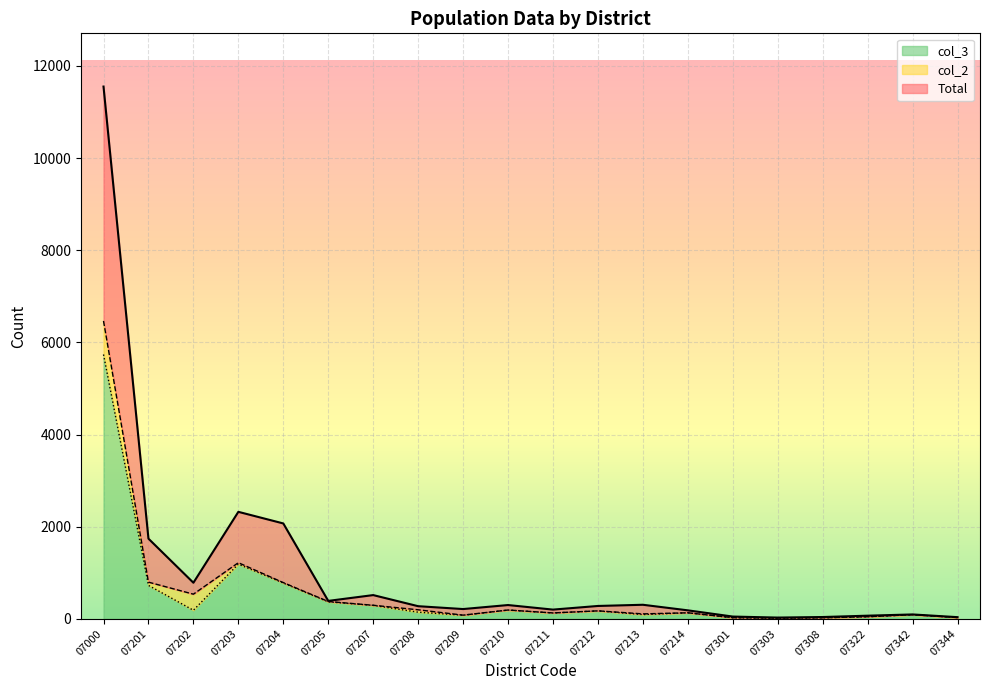

What is the total value across all series at 07344?

90